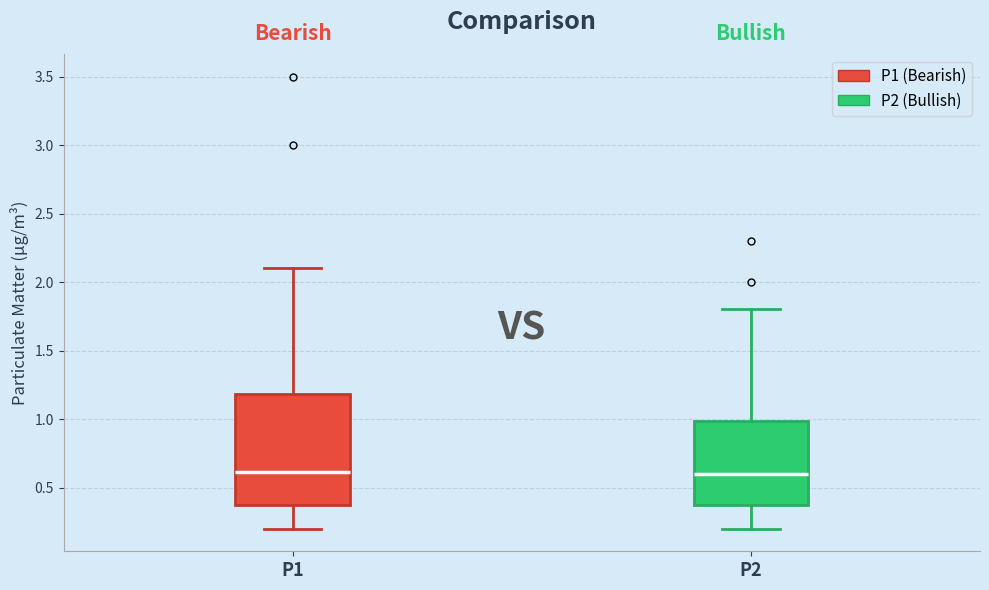

Reading left to right, read every box against the y-axis: the position of its median line, the range the box covers, and the ends of its whiskers. The values are not printed on the chart, so give them approximately, as read against the axis.

P1: median 0.6, box 0.4 to 1.2, whiskers 0.2 to 2.1
P2: median 0.6, box 0.4 to 1.0, whiskers 0.2 to 1.8